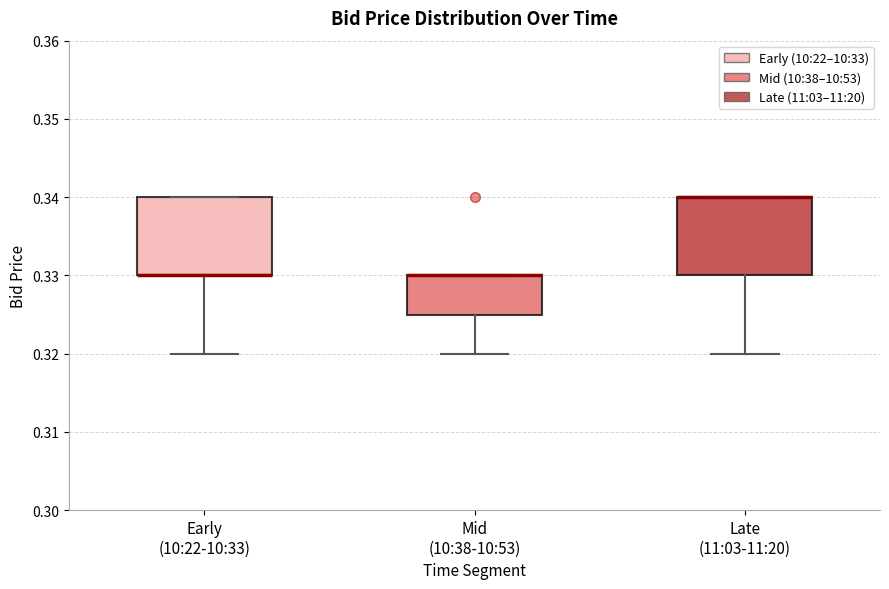

Where is the lower edge of the box for Early (10:22-10:33) on the y-axis? The values are not printed on the chart, so give them approximately, as read against the axis.

0.330